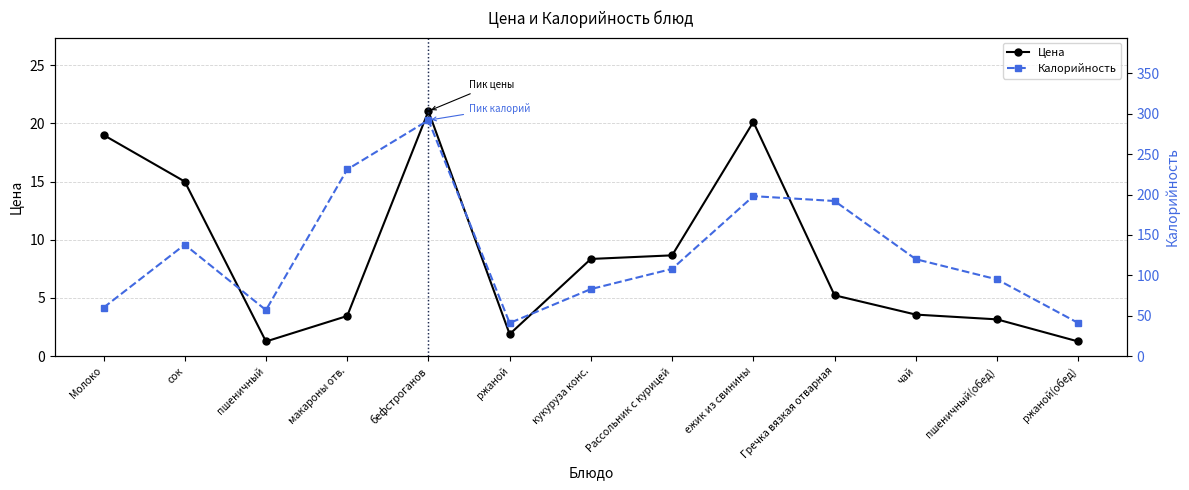

Where is Калорийность nearest to the value 166?

Гречка вязкая отварная